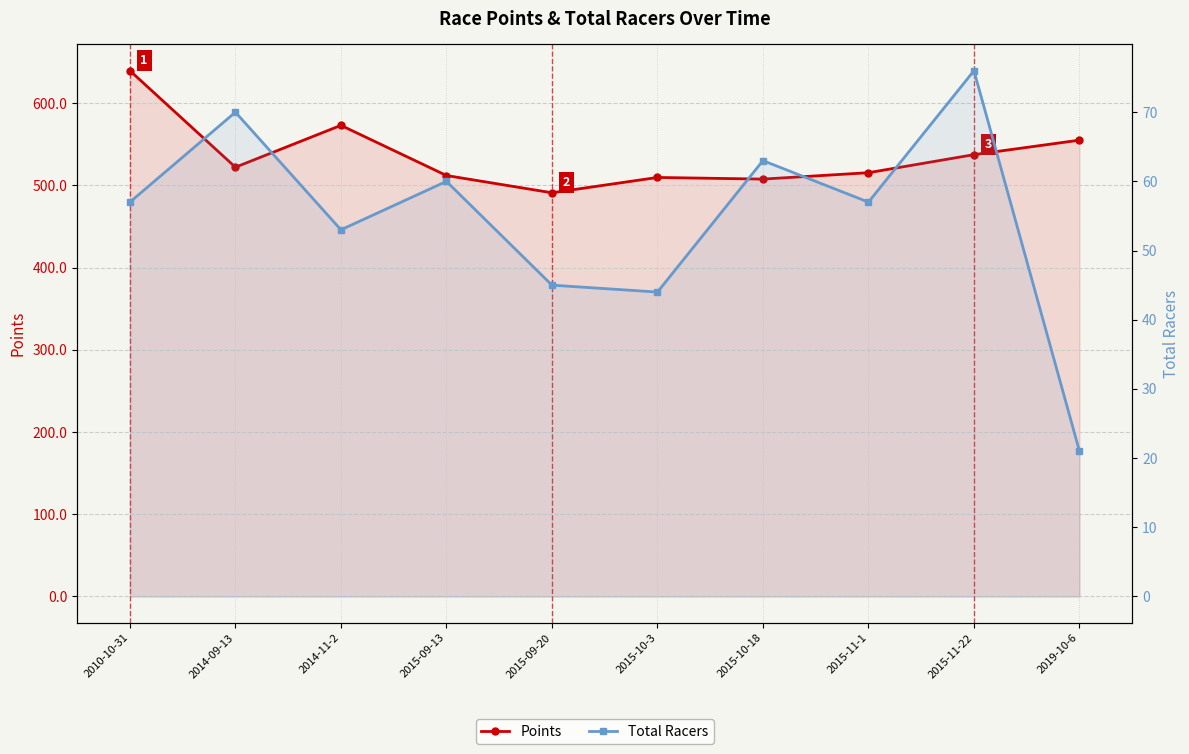

What is the minimum value shown in the chart?

21.0